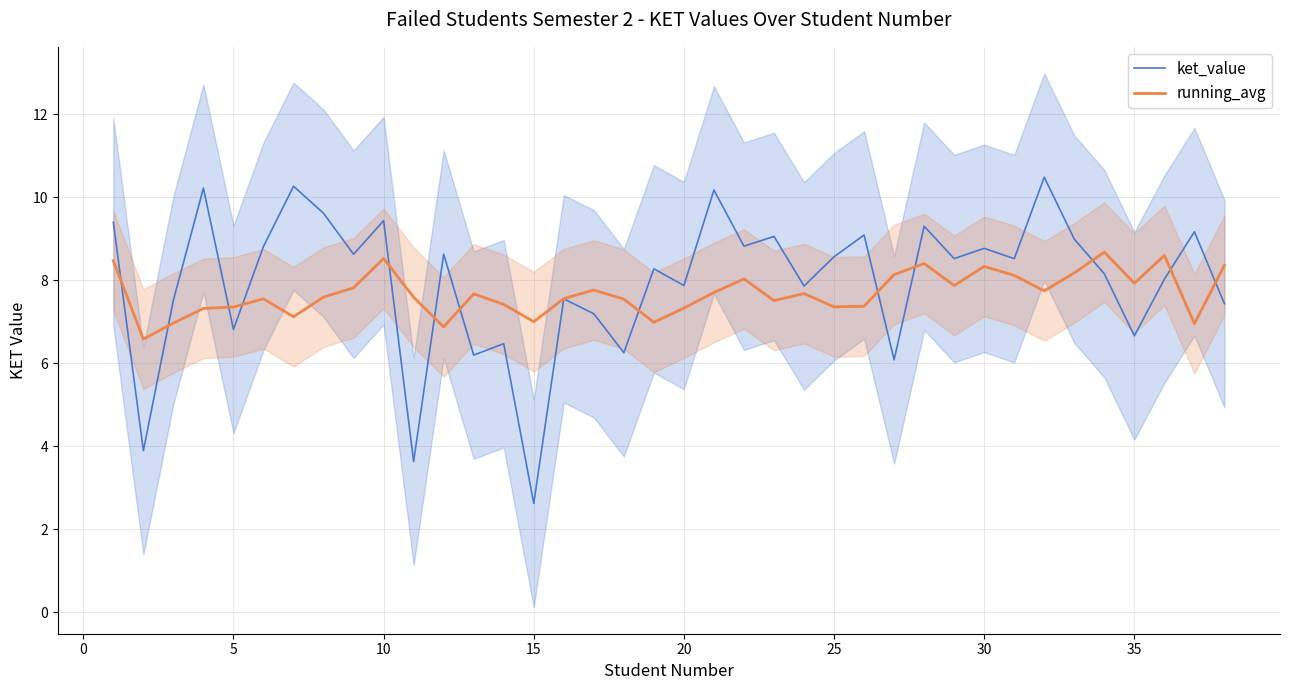

What is the difference between the maximum and second lowest values in the ket_value series?

6.9